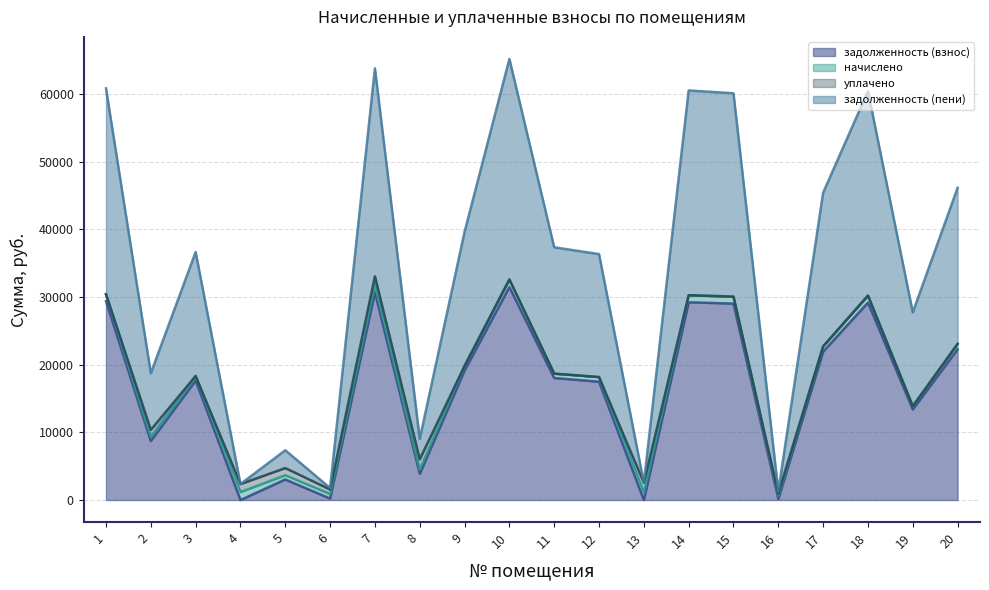

At which label does задолженность (взнос) first exceed 18025?

1